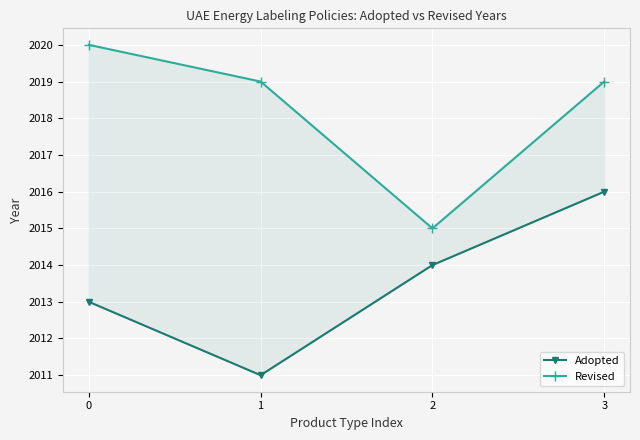

What is the greatest value displayed?

2020